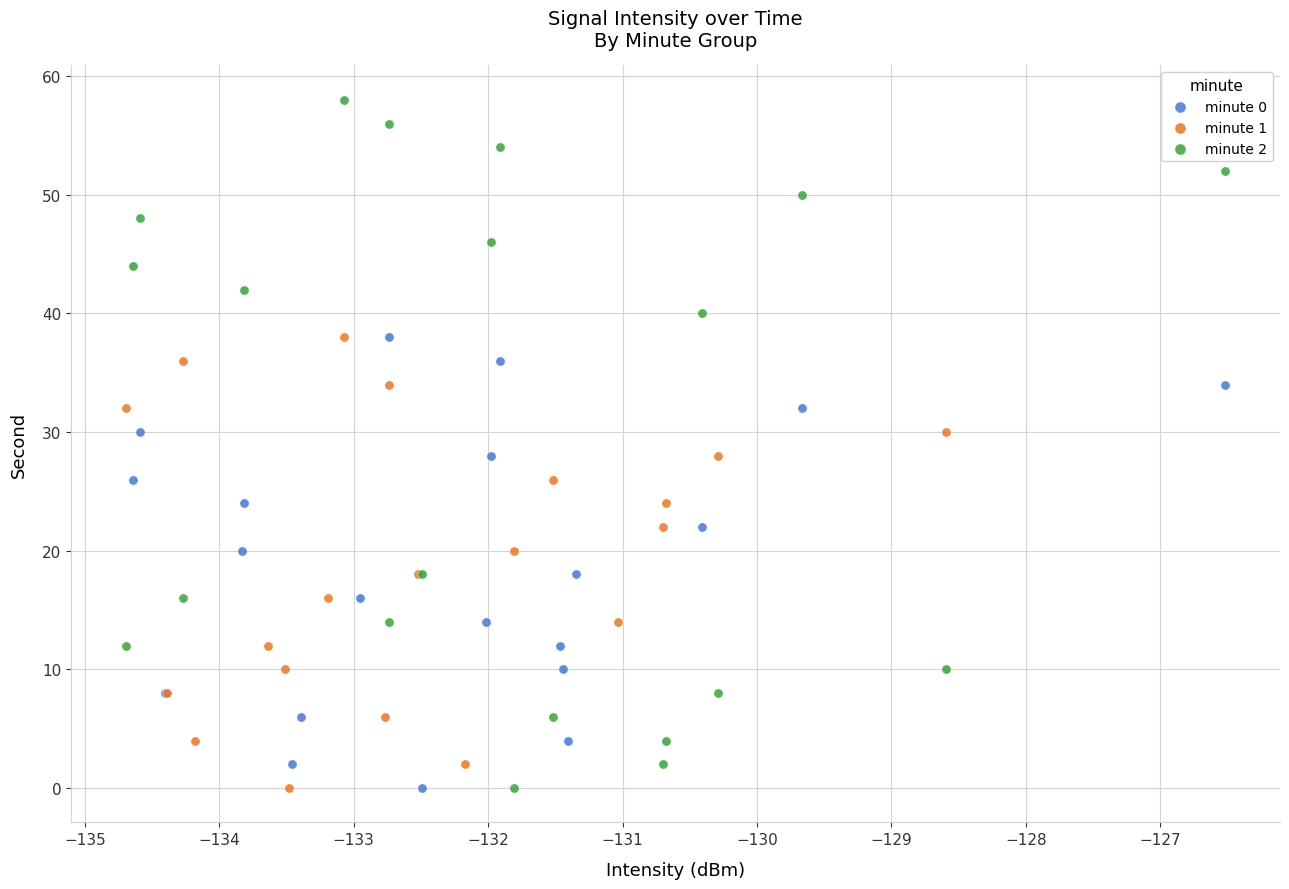

Which series contains the highest Y value?

minute 2